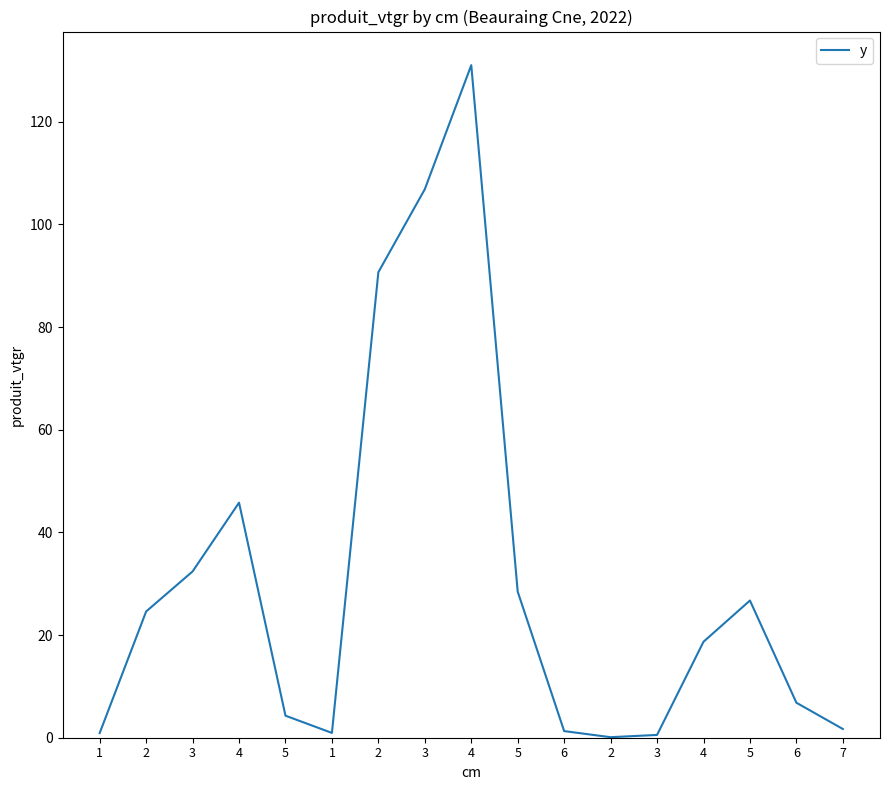

At which label does the data first exceed 18?

2